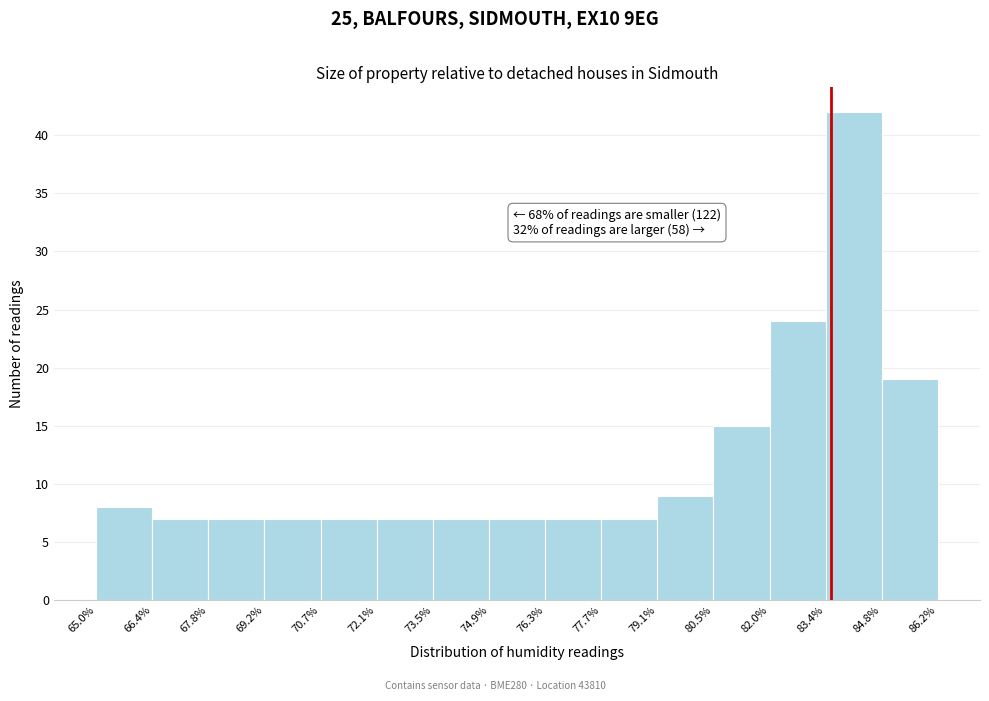

Over which range of the x-axis is the bar tallest?

83.4% to 84.8%